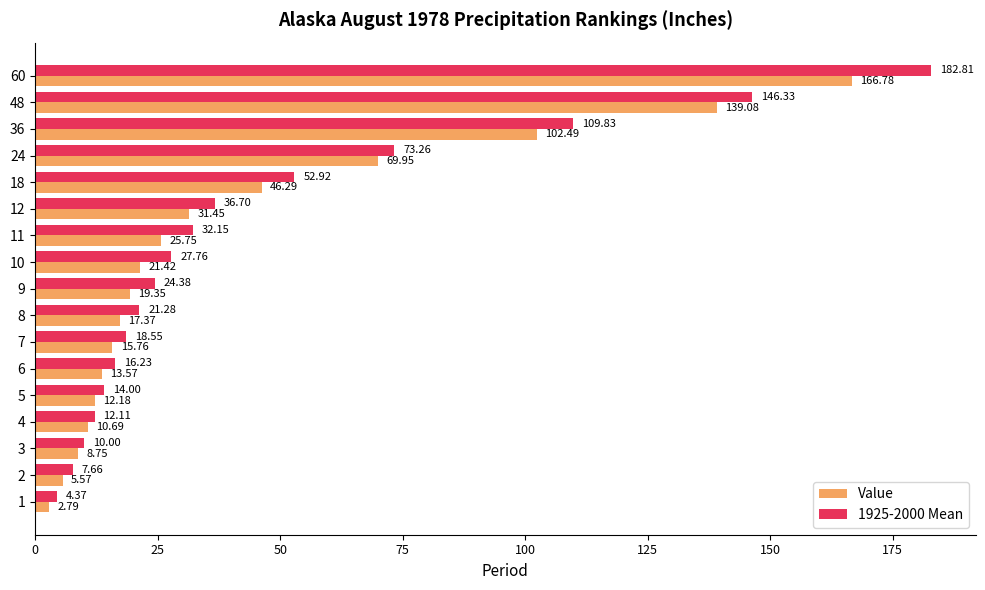

What is the total value across all series at 8?

38.7